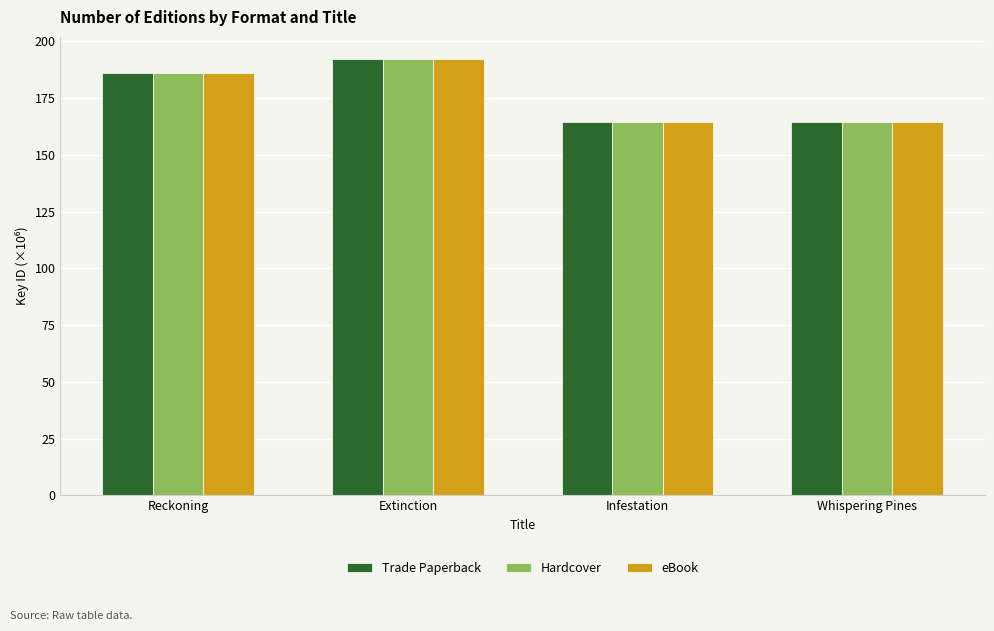

What is the maximum value shown in the chart?

192.3